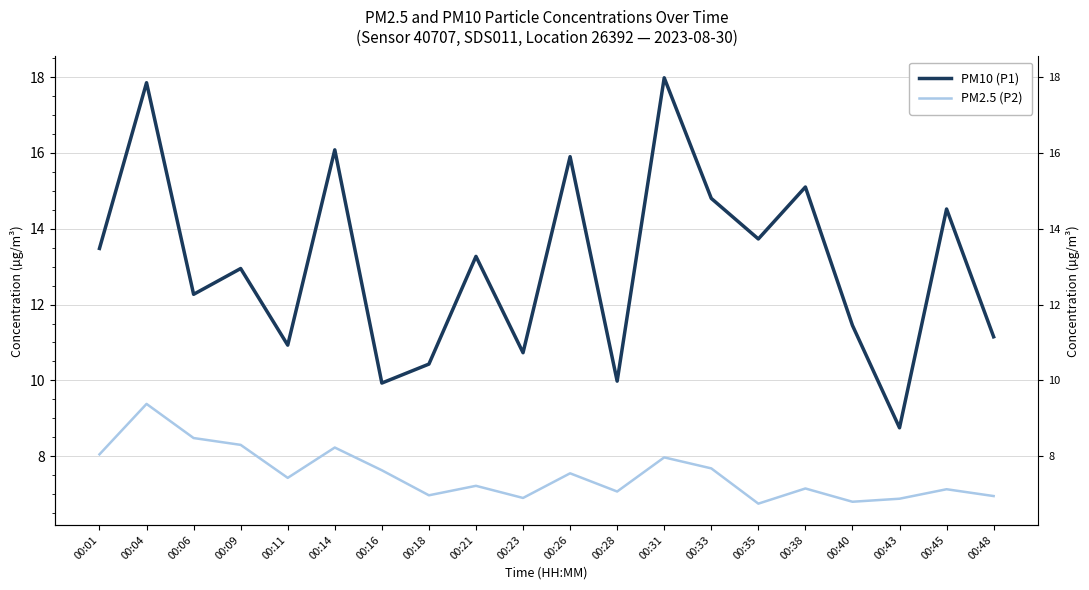

What is the value of the PM2.5 (P2) point at the 16th from the left?

7.2